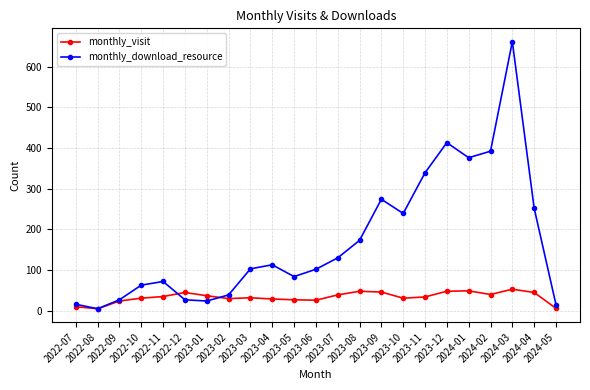

What is the maximum value for monthly_visit?

53